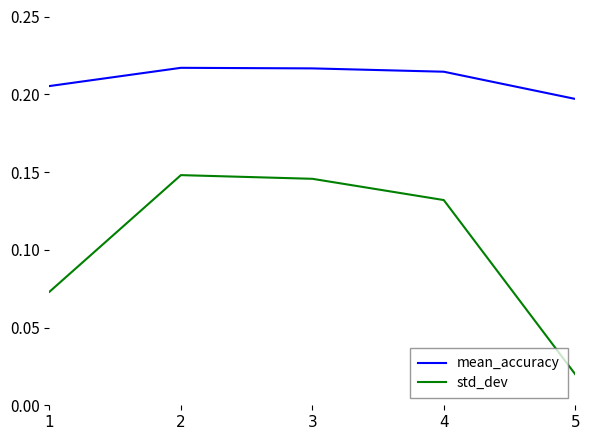

True or false: mean_accuracy and std_dev intersect in this chart.

False